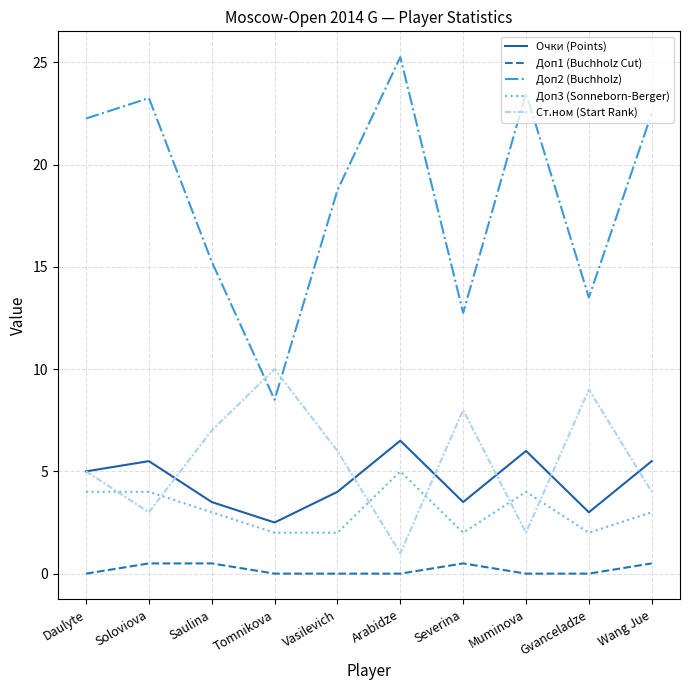

At which category does the chart reach its peak across all series?

Arabidze